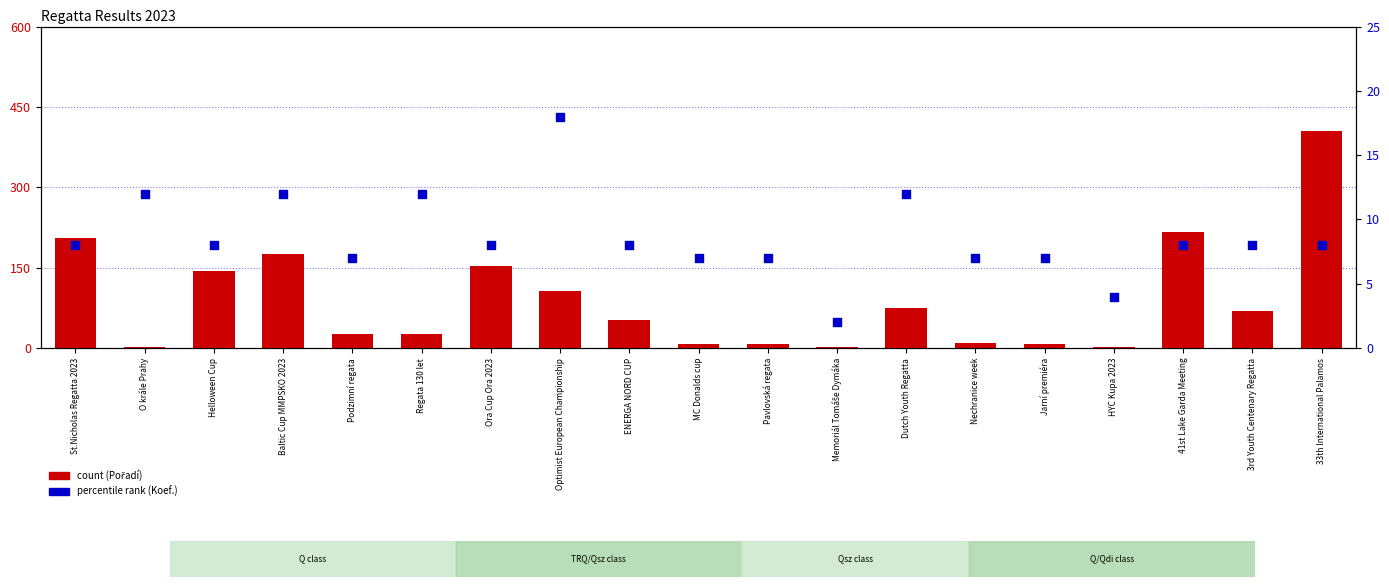

Is the value of percentile rank (Koef.) at Jarní premiéra greater than the value of count (Pořadí) at Dutch Youth Regatta?

No